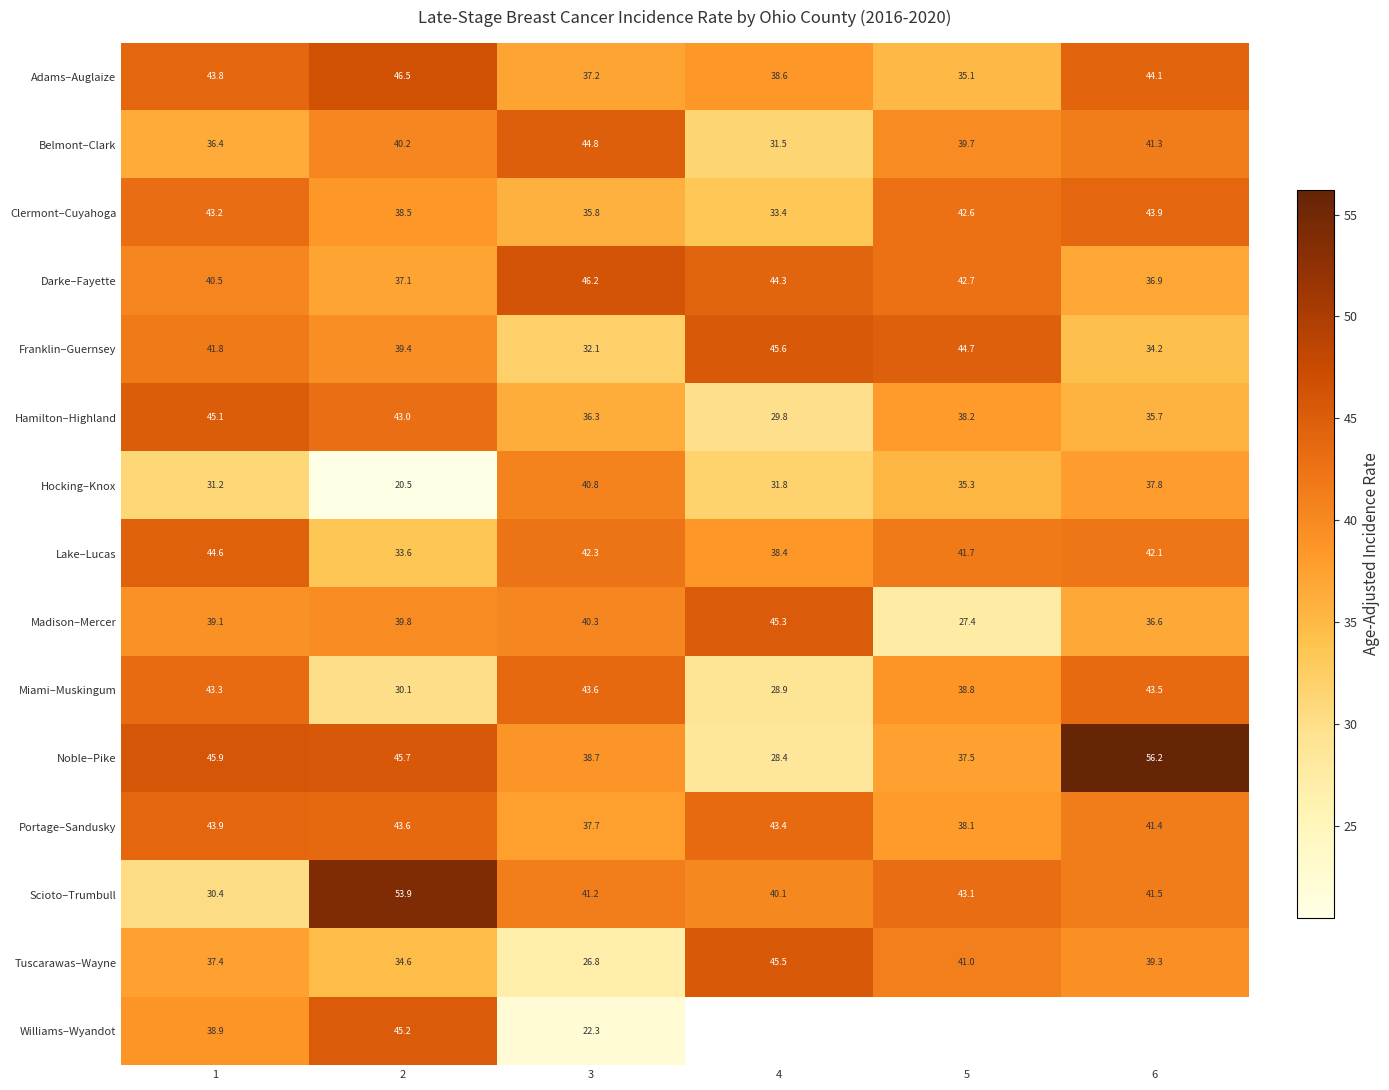

What is the sum of the Madison–Mercer values at 4 and 2?

85.1